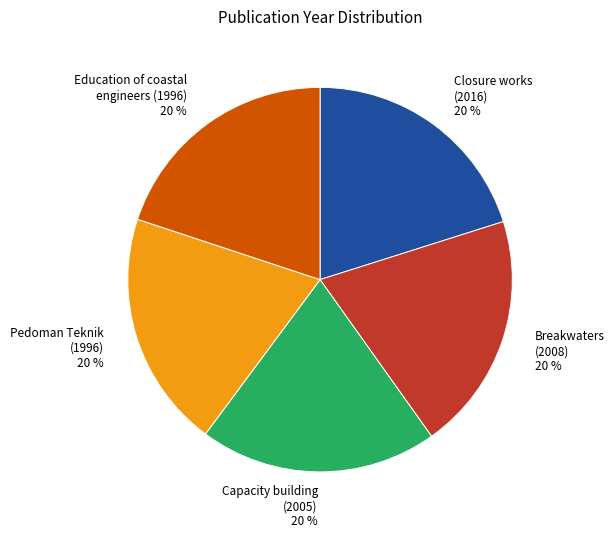

What percentage is the Closure works (2016) slice, to the nearest percent?

20%